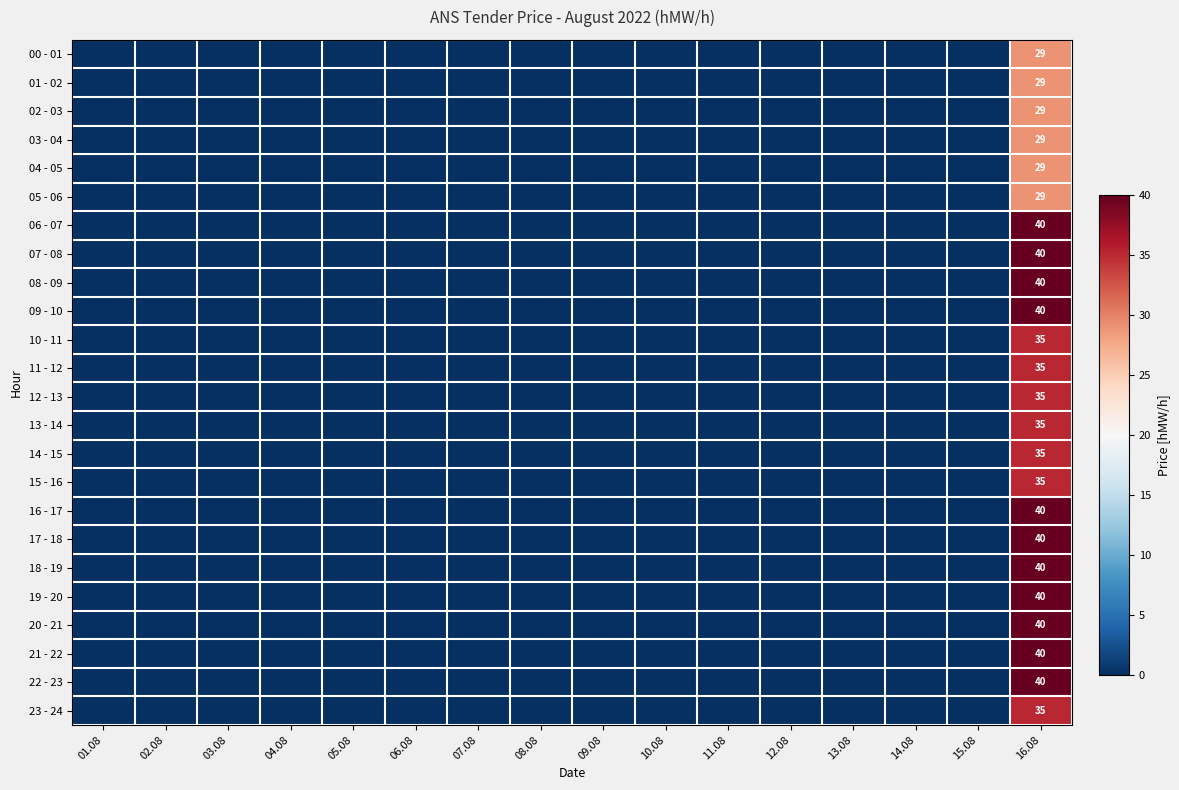

The value of 12 - 13 at 16.08 is 35. True or false?

True